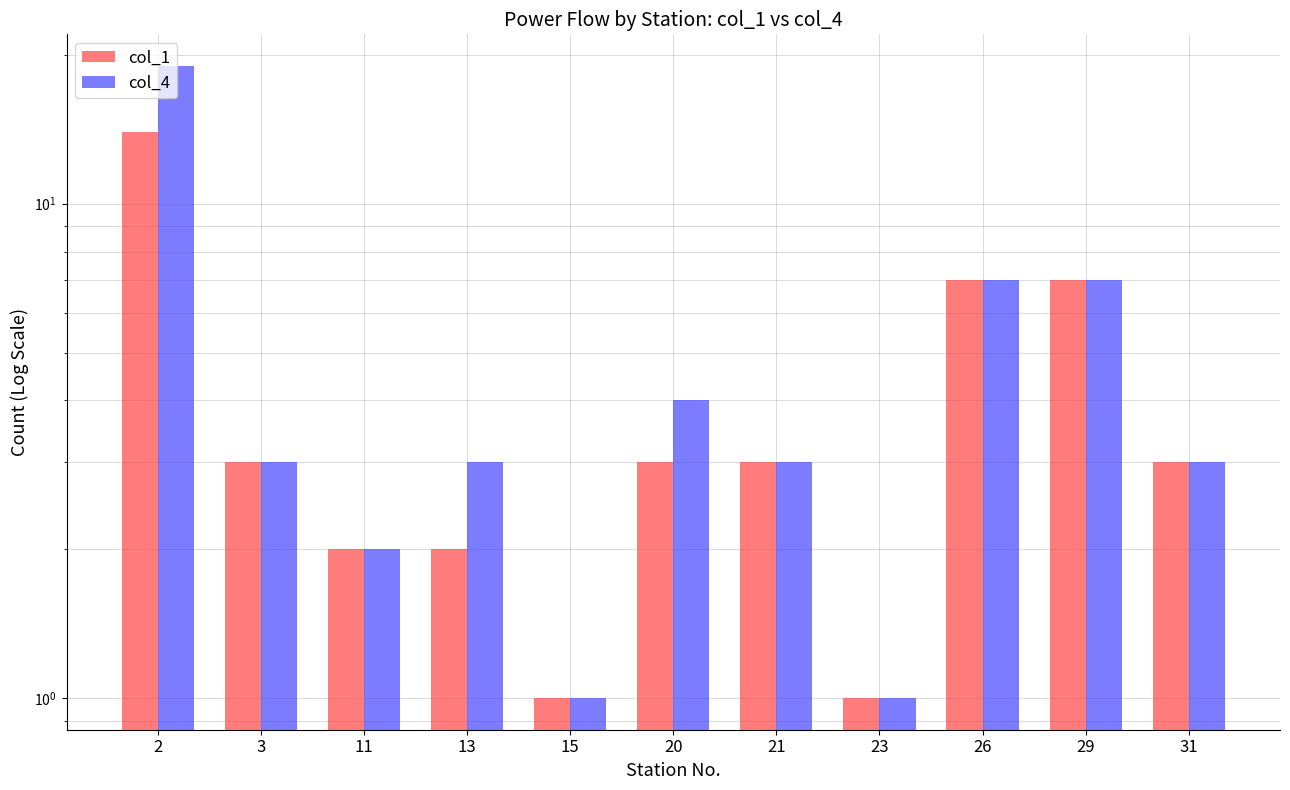

What is the spread (max minus min) of values at 20?

1